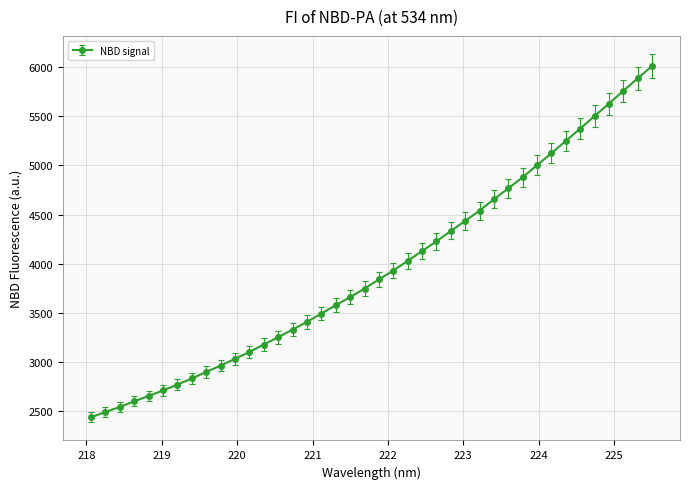

How many data points does each series have?

40